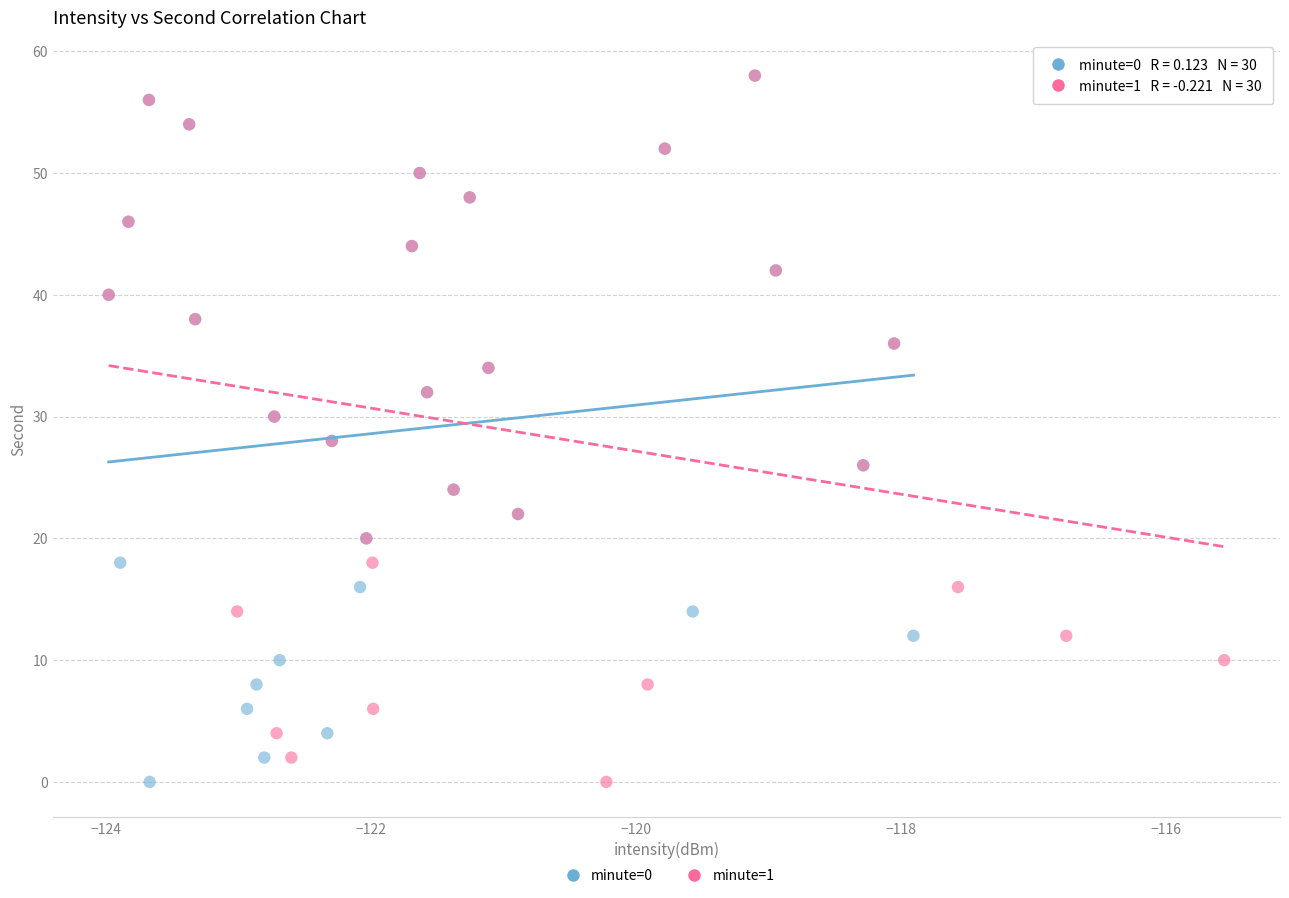

What are all the series names shown in the legend?

minute=0, minute=1